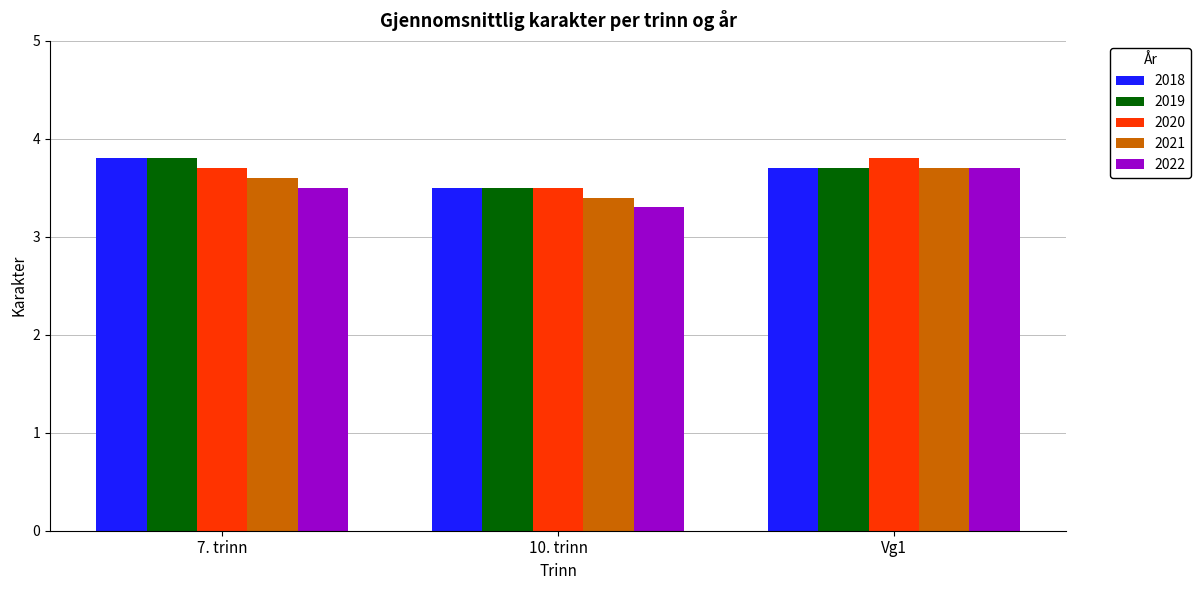

What are all the series names shown in the legend?

2018, 2019, 2020, 2021, 2022